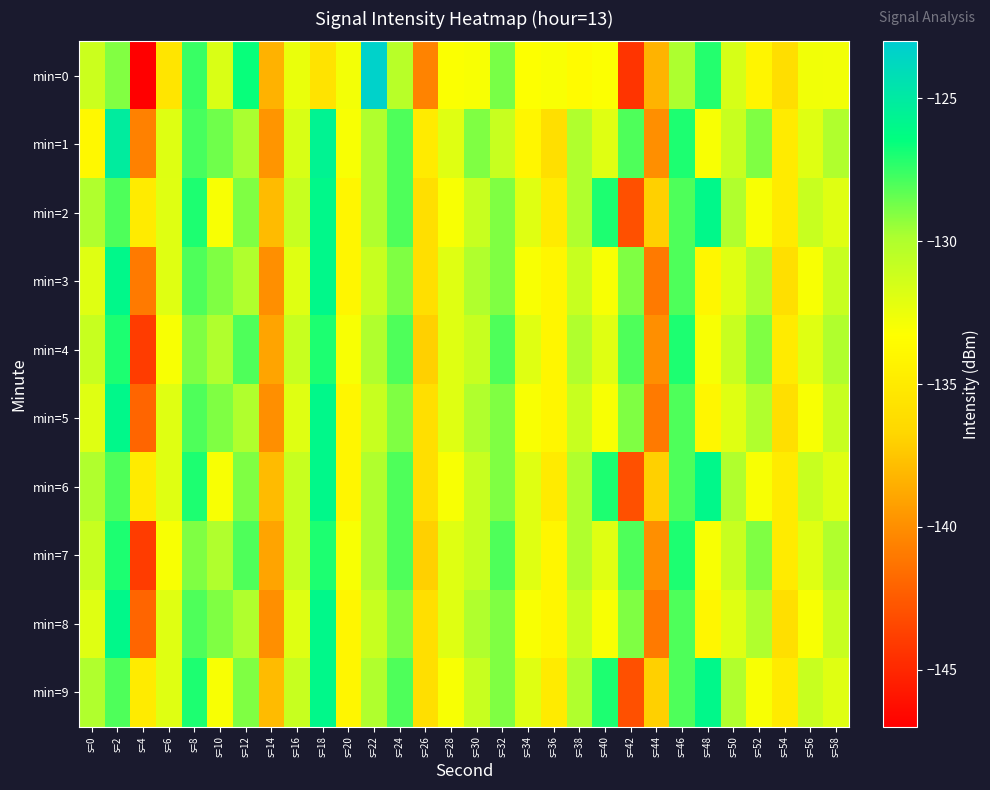

Which series has the widest spread of values?

min=0